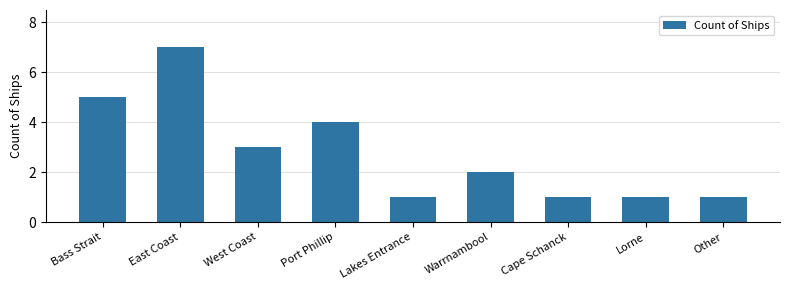

How many distinct data groups are displayed?

1